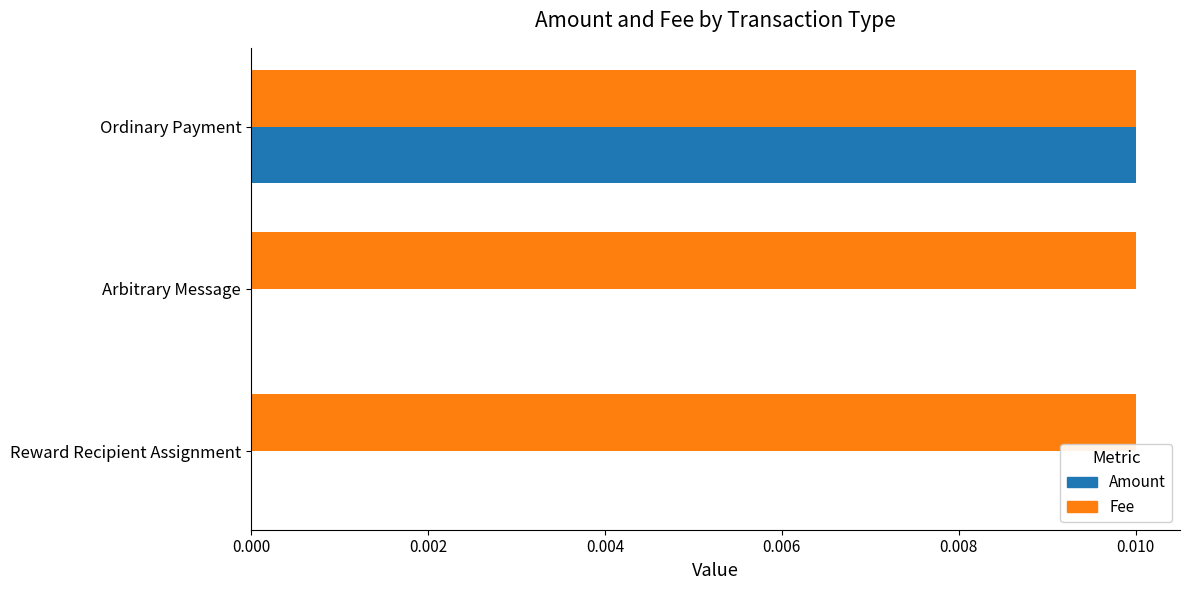

The Fee series shows 0.0 at Reward Recipient Assignment. True or false?

True